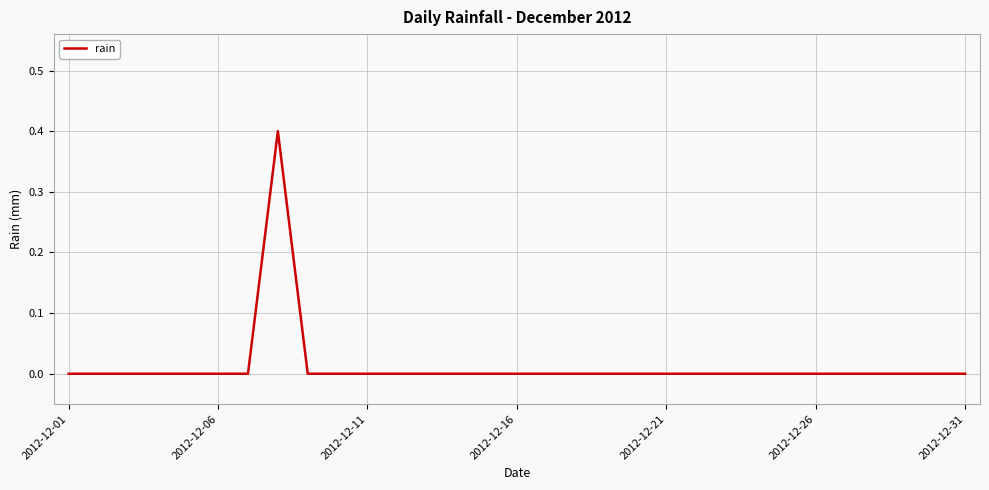

What is the difference between the maximum and minimum values?

0.4